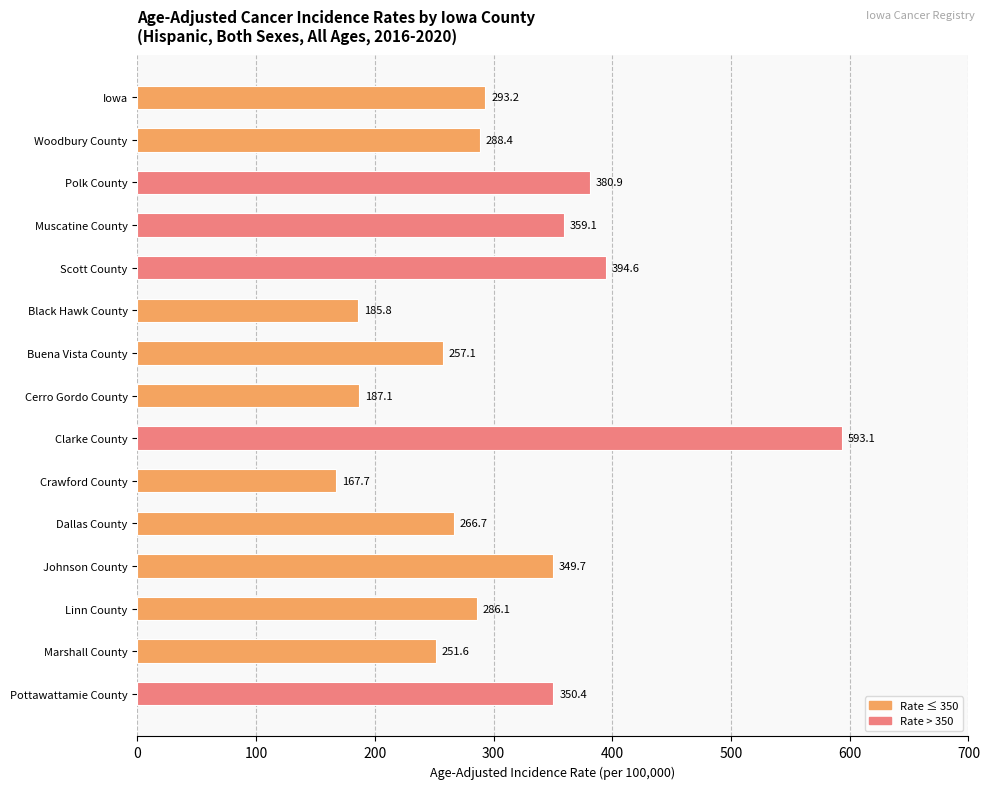

Are the bars horizontal?

Yes